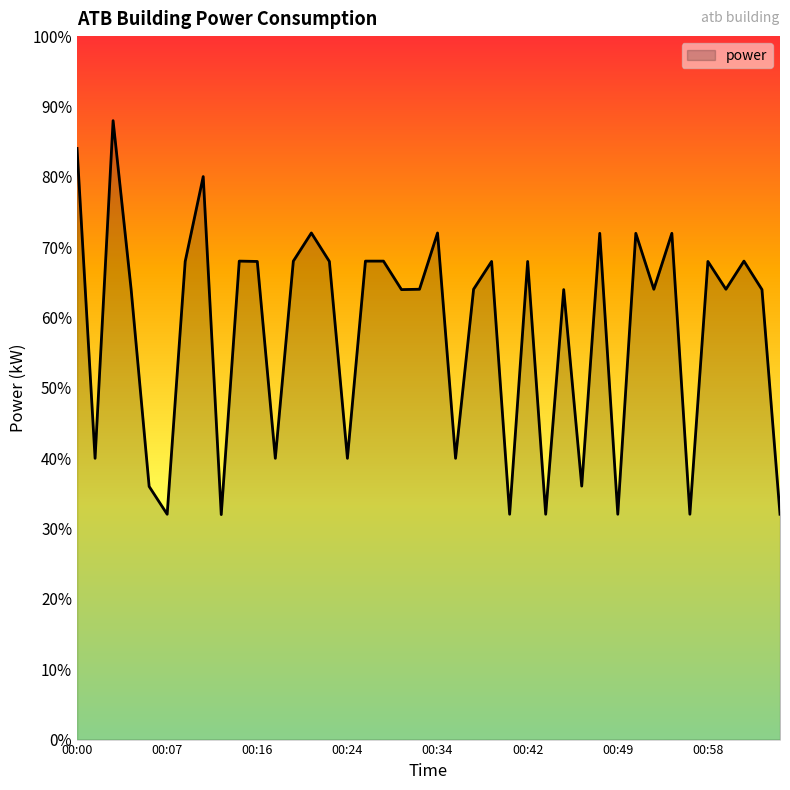

What is the greatest value displayed?

88.0